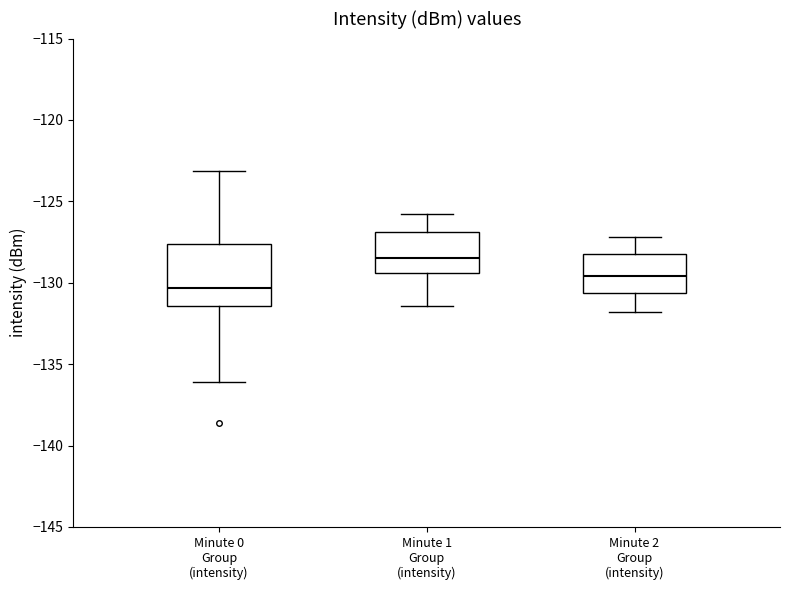

Where does the upper whisker of the box for Minute 1 Group (intensity) end on the y-axis? The values are not printed on the chart, so give them approximately, as read against the axis.

-126.0